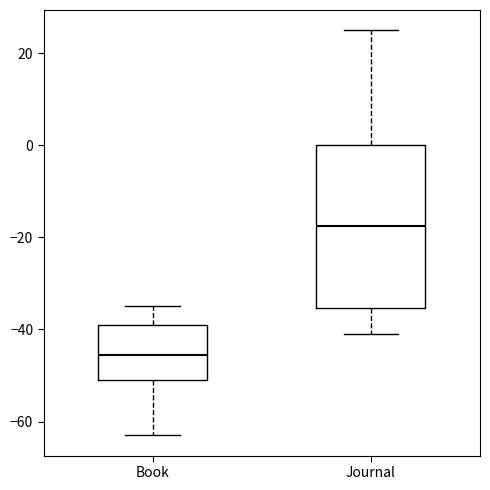

Which box's median line is the lowest?

Book